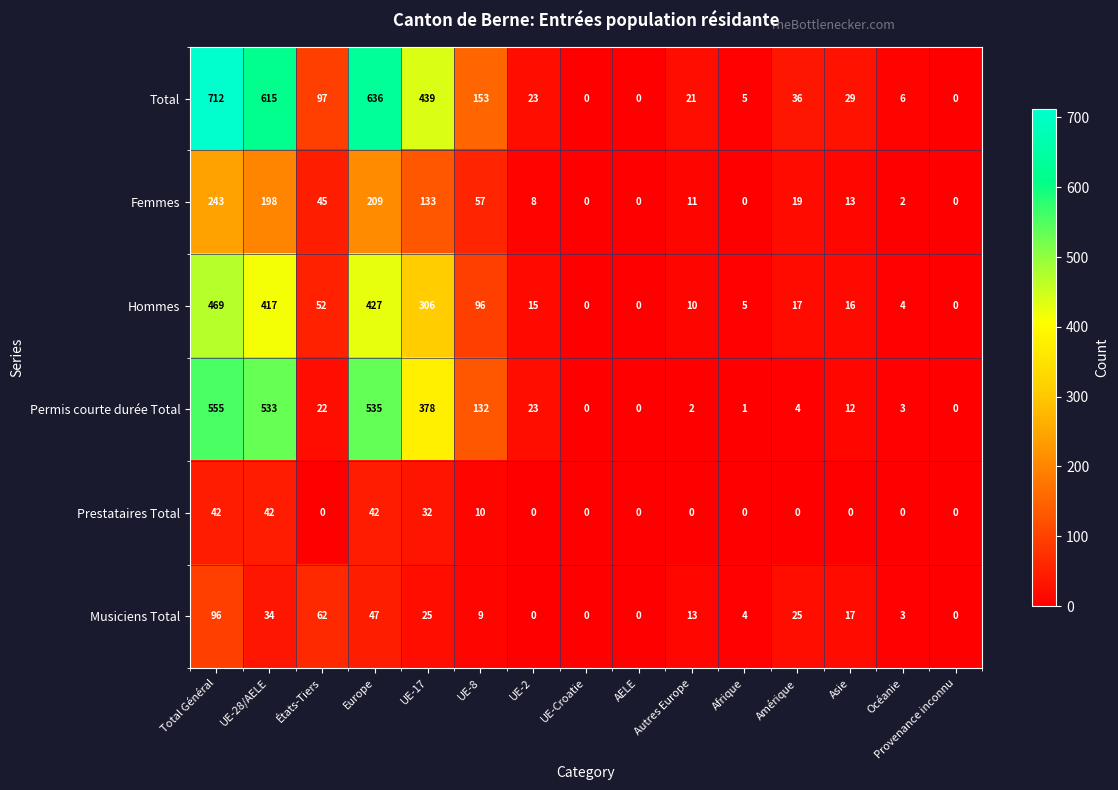

Which series has the widest spread of values?

Total